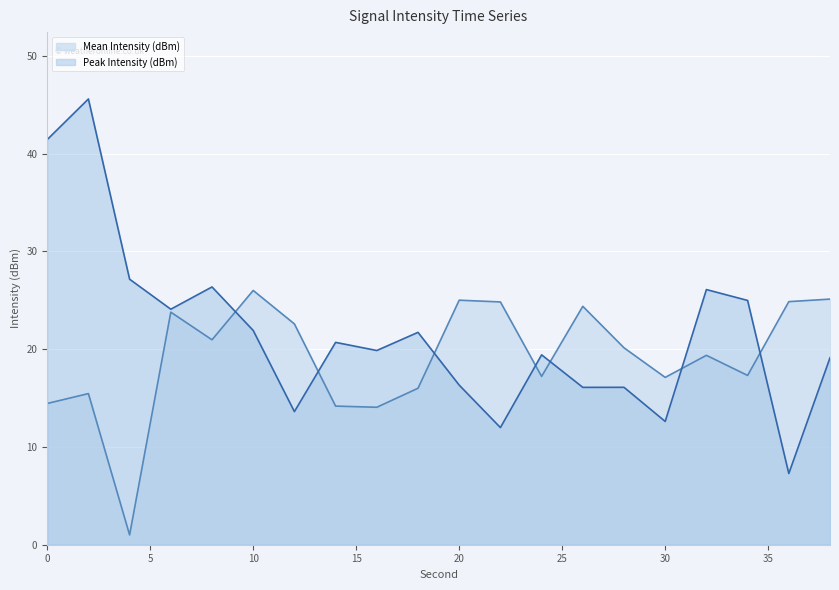

The value of Peak Intensity (dBm) at 20 is 24.5. True or false?

False